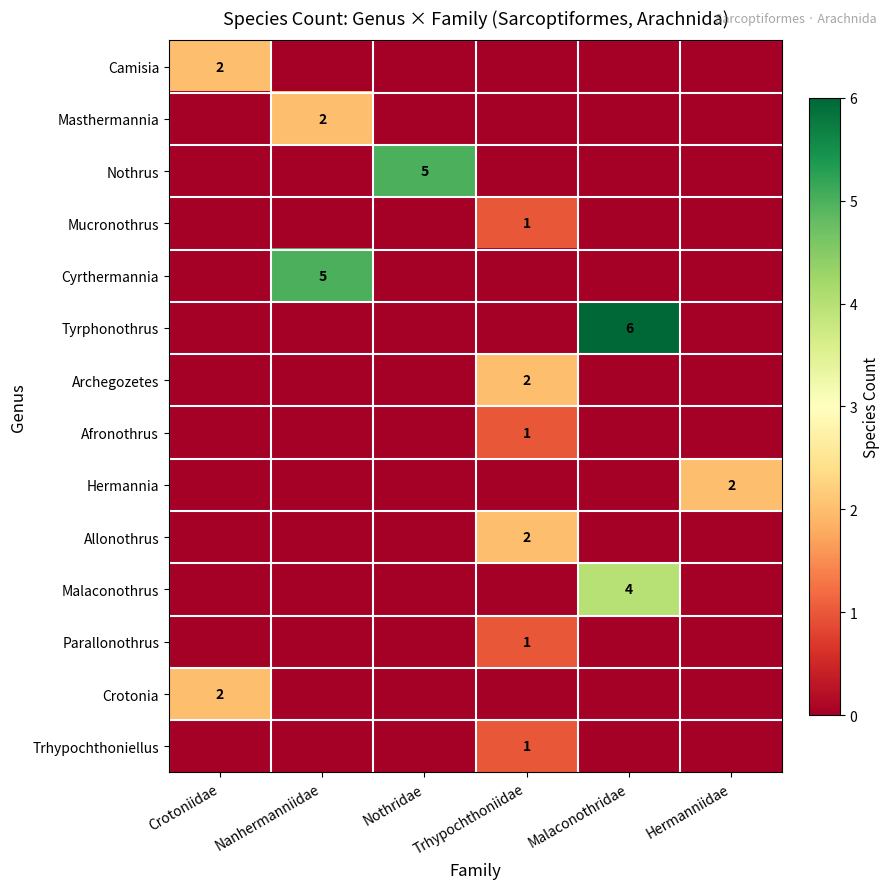

At how many categories does at least one series exceed 1?

6